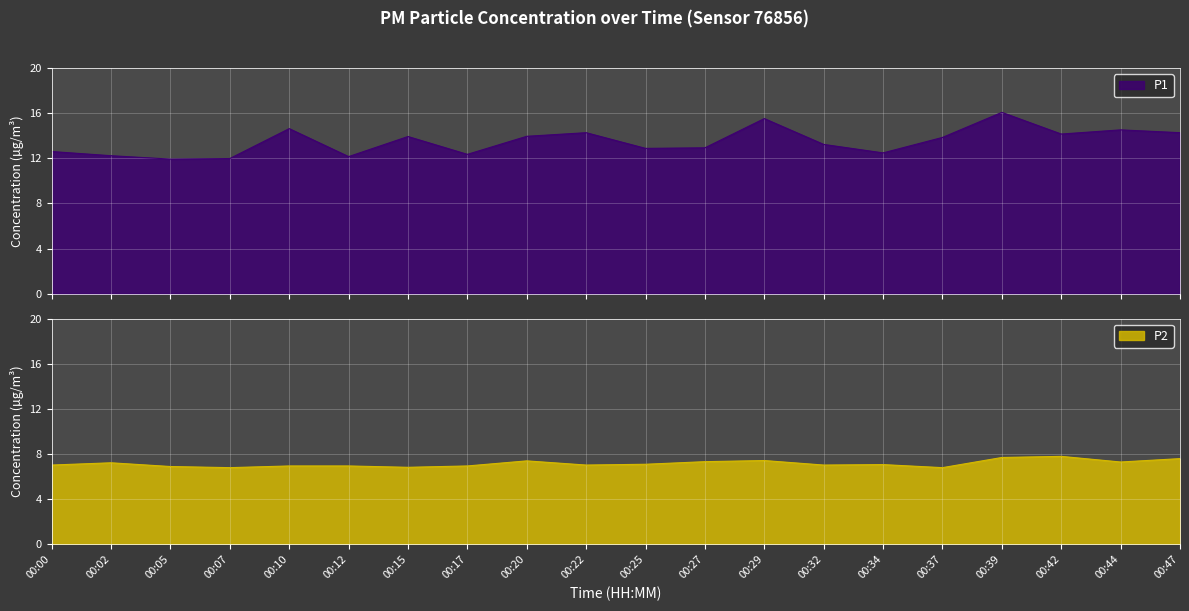

At which label does P2 reach its peak?

00:42